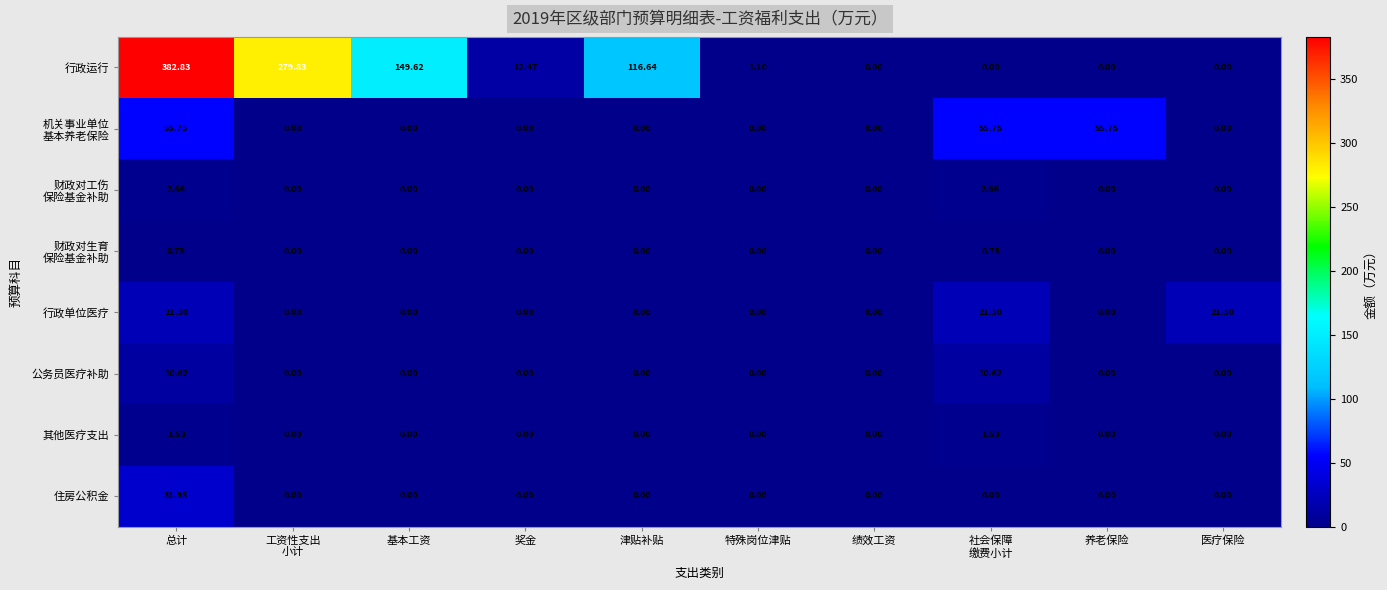

Which series has the largest total across all categories?

行政运行